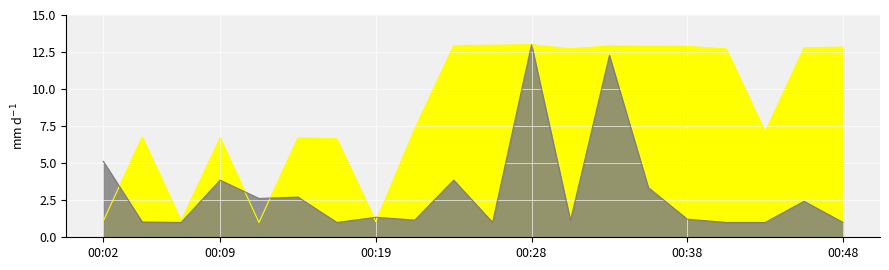

What are all the series names shown in the legend?

Samples, Max_cycle